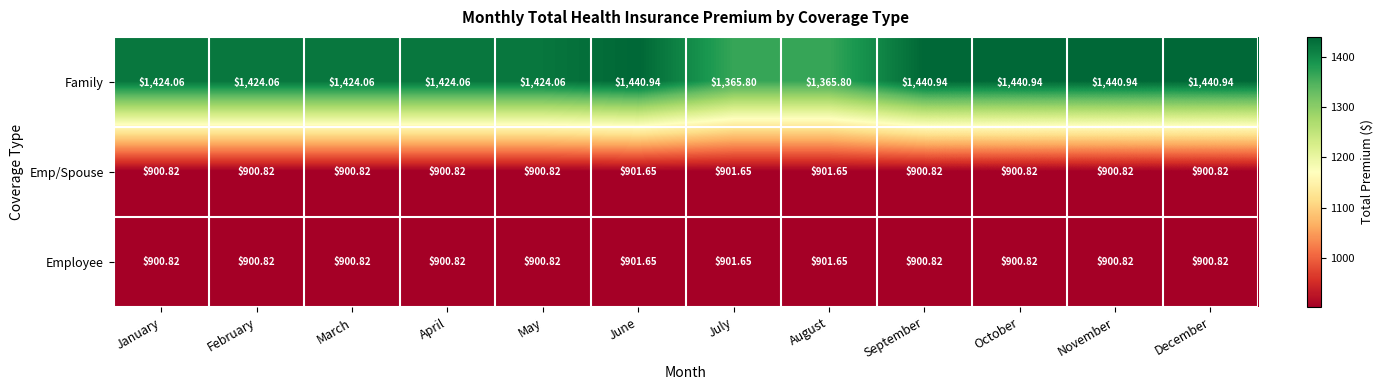

Is the value of Emp/Spouse at June greater than the value of Employee at April?

Yes